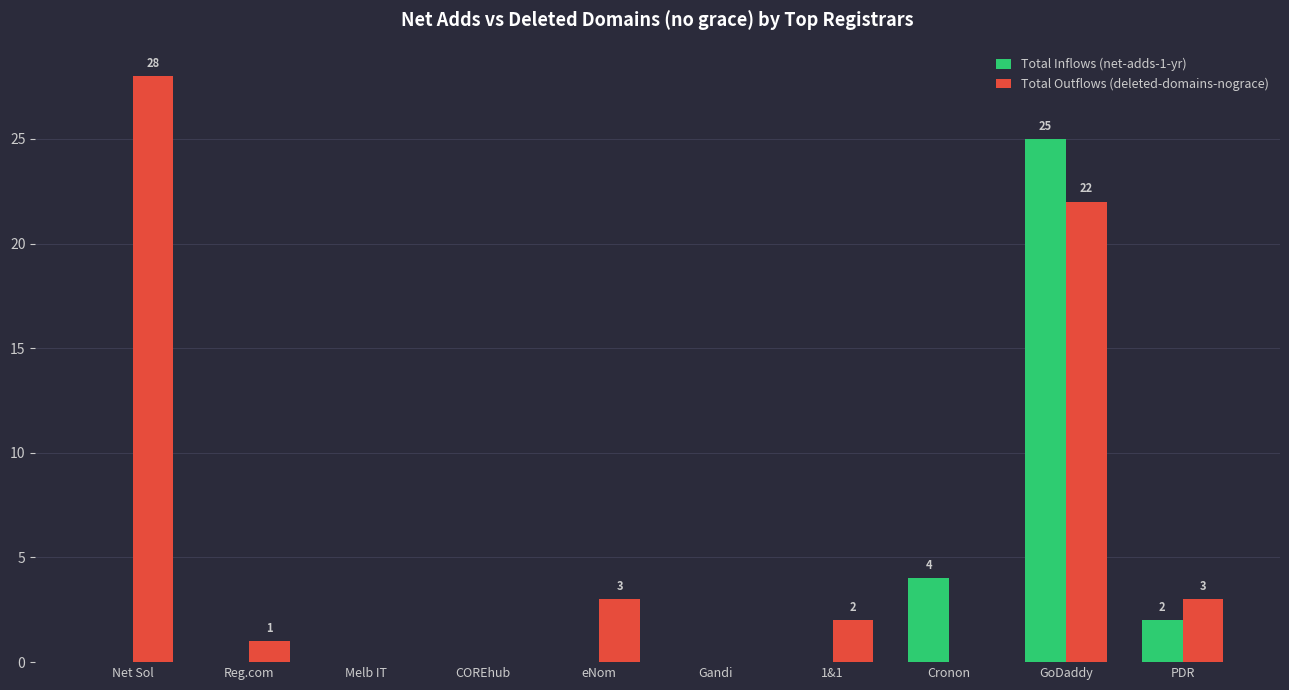

What is the greatest value displayed?

28